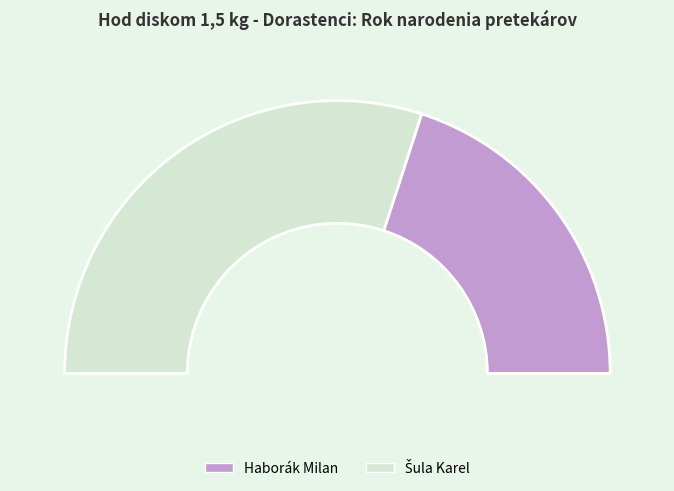

Which slice is the largest?

Šula Karel